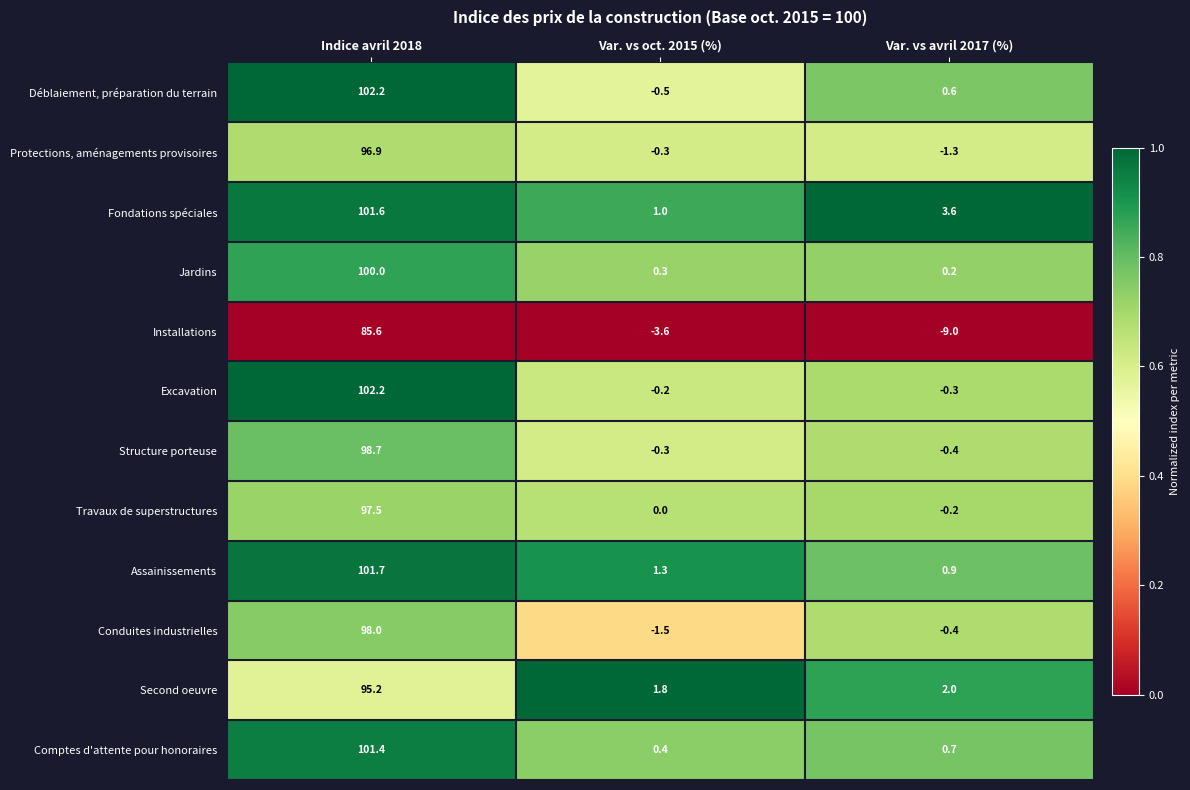

What is the average value of the Excavation series?

33.9